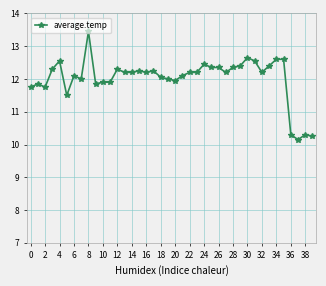

What is the minimum value shown in the chart?

10.2